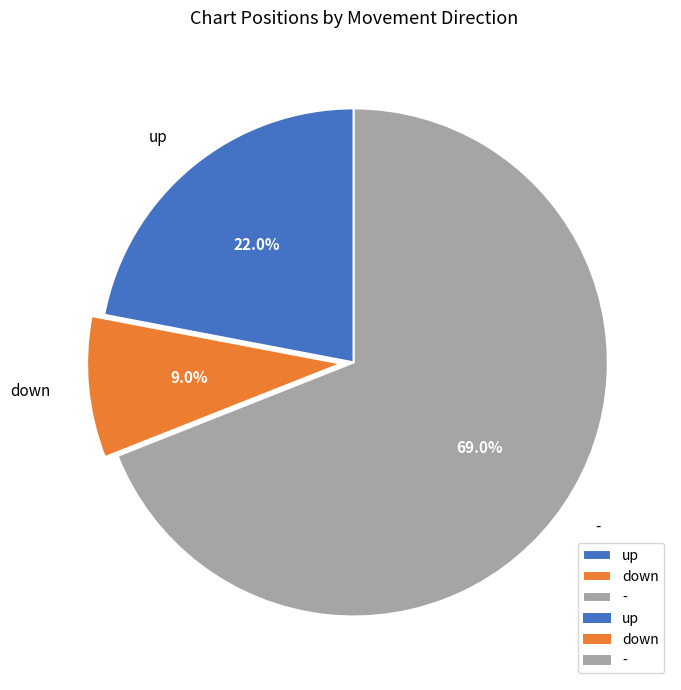

How many segments does this pie chart have?

3